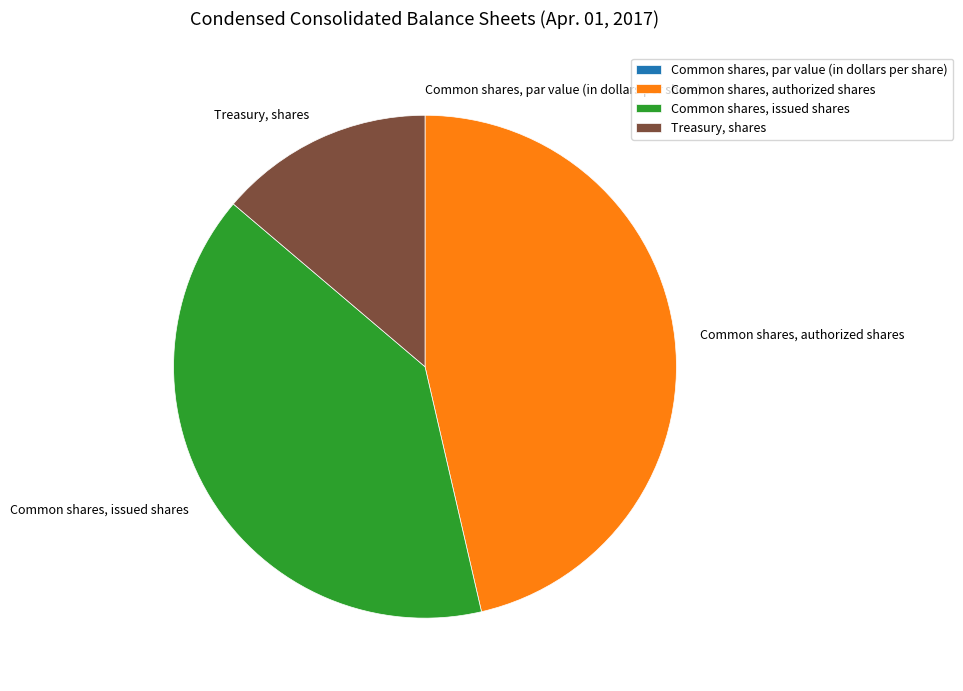

Do Common shares, issued shares and Common shares, authorized shares together represent more than half of the pie?

Yes